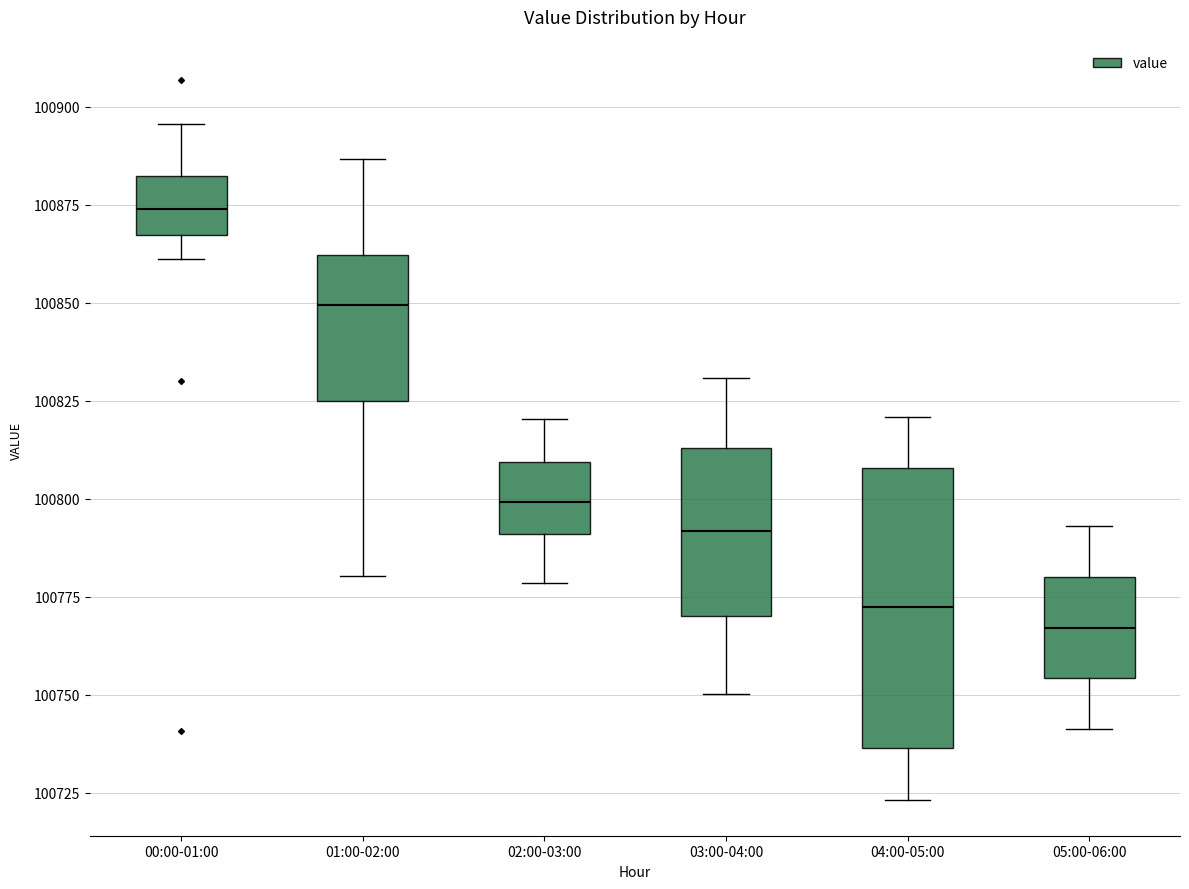

Where is the lower edge of the box for 02:00-03:00 on the y-axis? The values are not printed on the chart, so give them approximately, as read against the axis.

100790